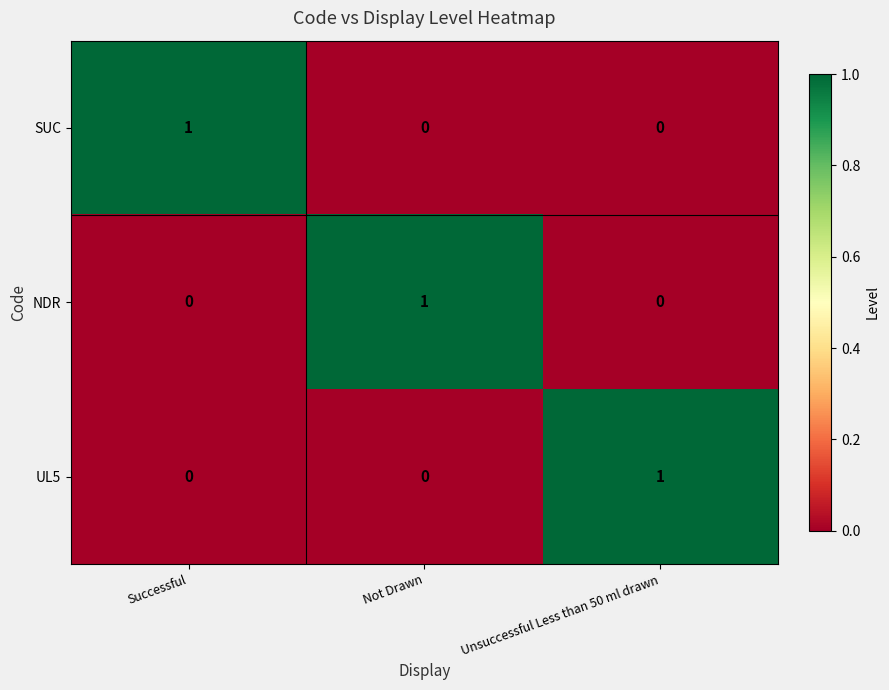

Count the UL5 values in the range 0 to 1.

3